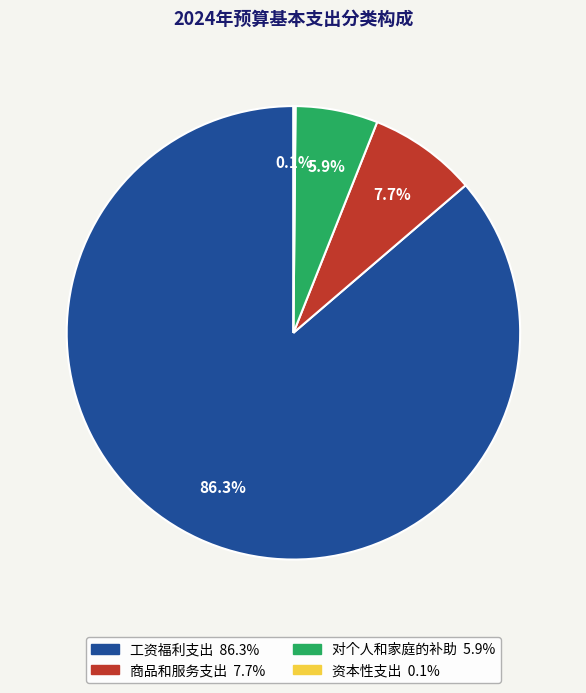

Which has a higher value, 商品和服务支出 or 工资福利支出?

工资福利支出